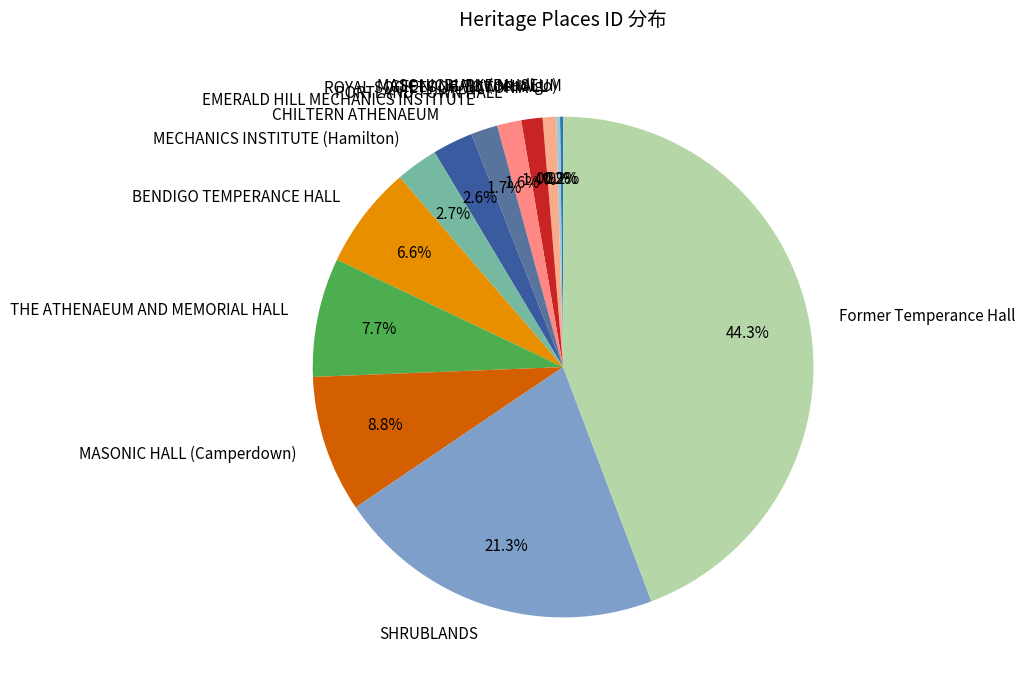

To the nearest percent, what is the average slice percentage?

8%